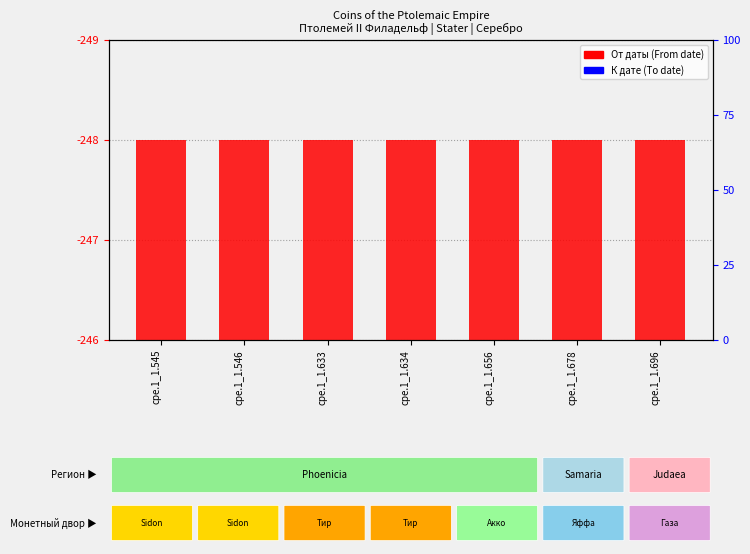

Which series has the widest spread of values?

От даты (From date)